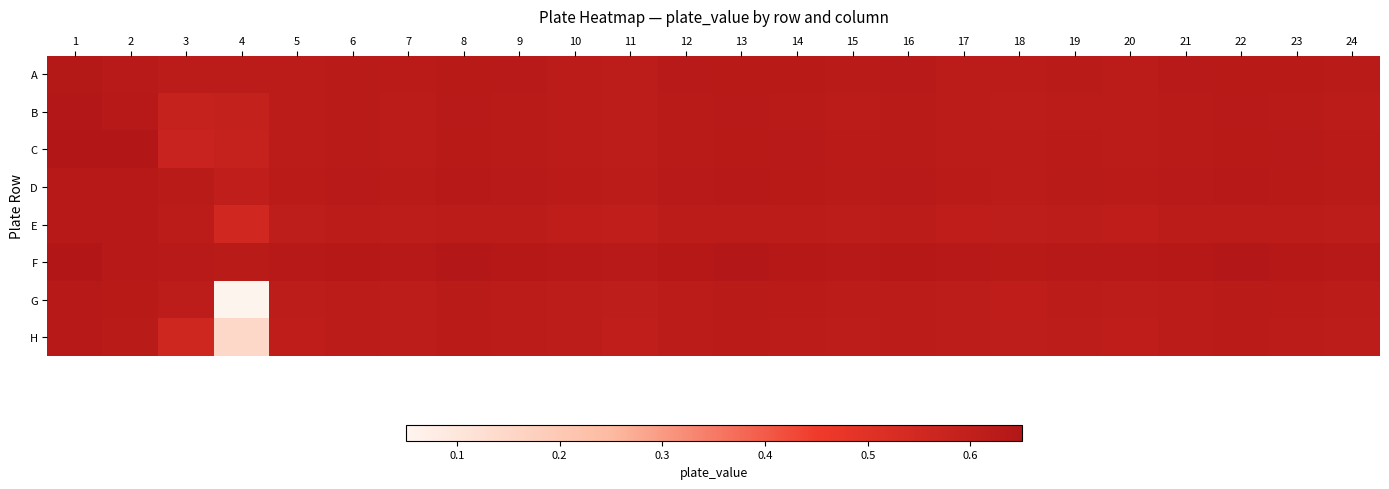

At how many categories does at least one series exceed 0?

24